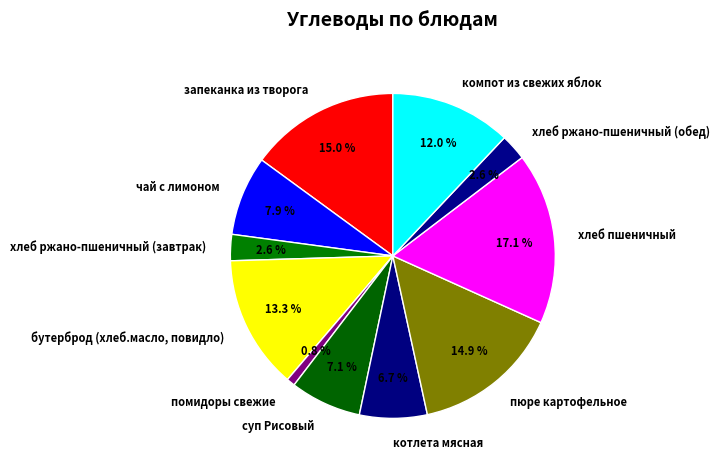

What percentage is the хлеб ржано-пшеничный (завтрак) slice, to the nearest percent?

3%